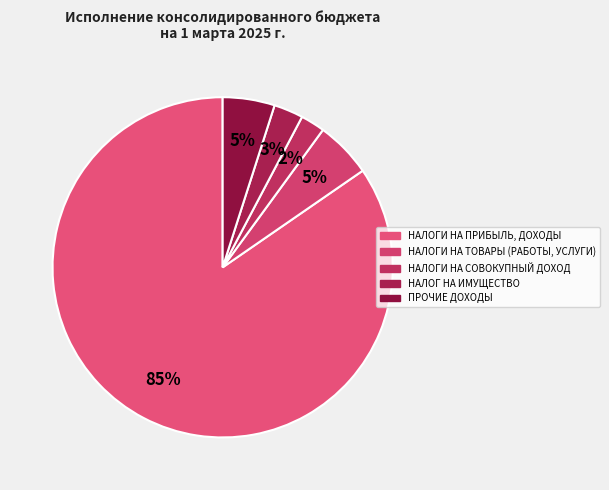

To the nearest percent, what portion does НАЛОГИ НА СОВОКУПНЫЙ ДОХОД represent?

2%